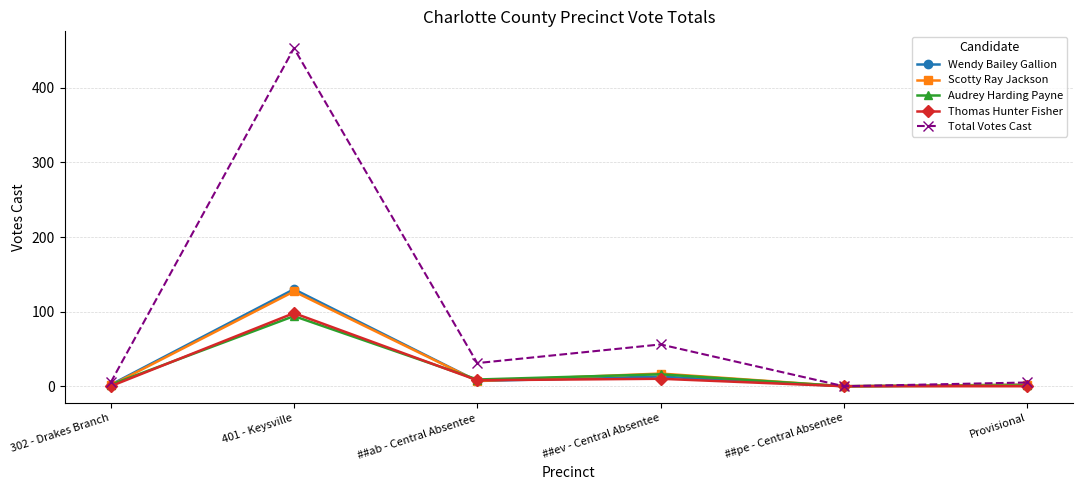

What is the difference between the Total Votes Cast values at ##ab - Central Absentee and Provisional?

26